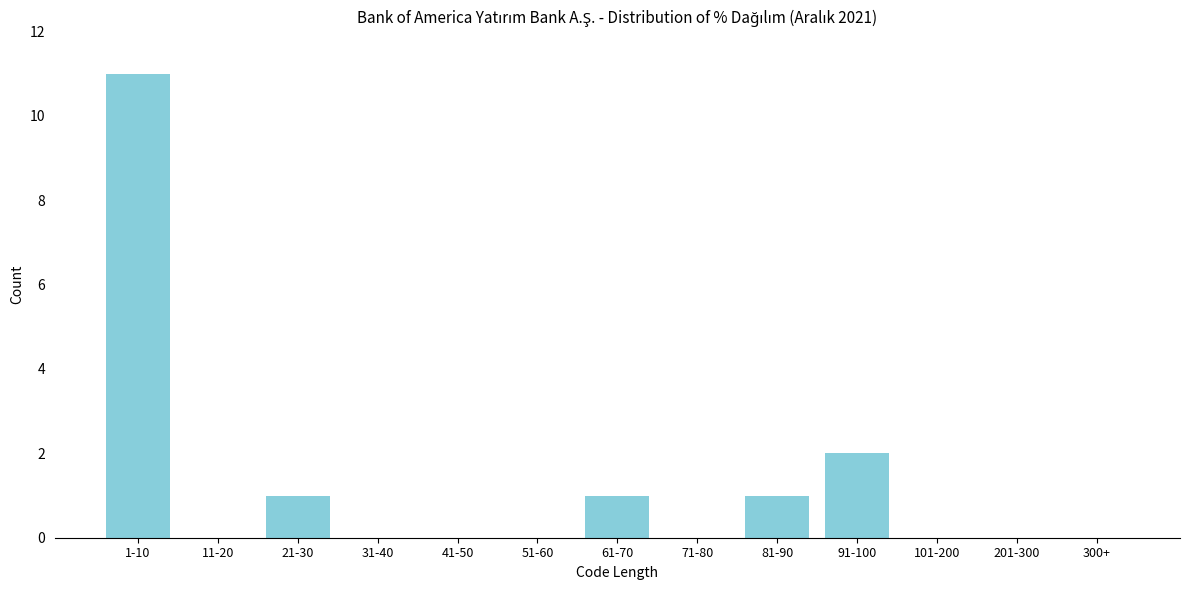

Reading left to right, list all the values displayed in this chart.

1-10=11	11-20=0	21-30=1	31-40=0	41-50=0	51-60=0	61-70=1	71-80=0	81-90=1	91-100=2	101-200=0	201-300=0	300+=0